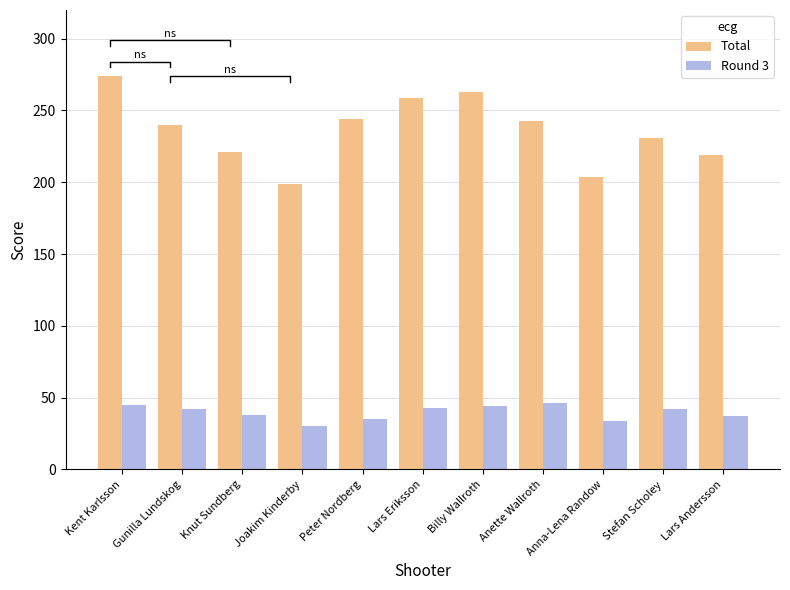

At which category does the chart reach its minimum across all series?

Joakim Kinderby